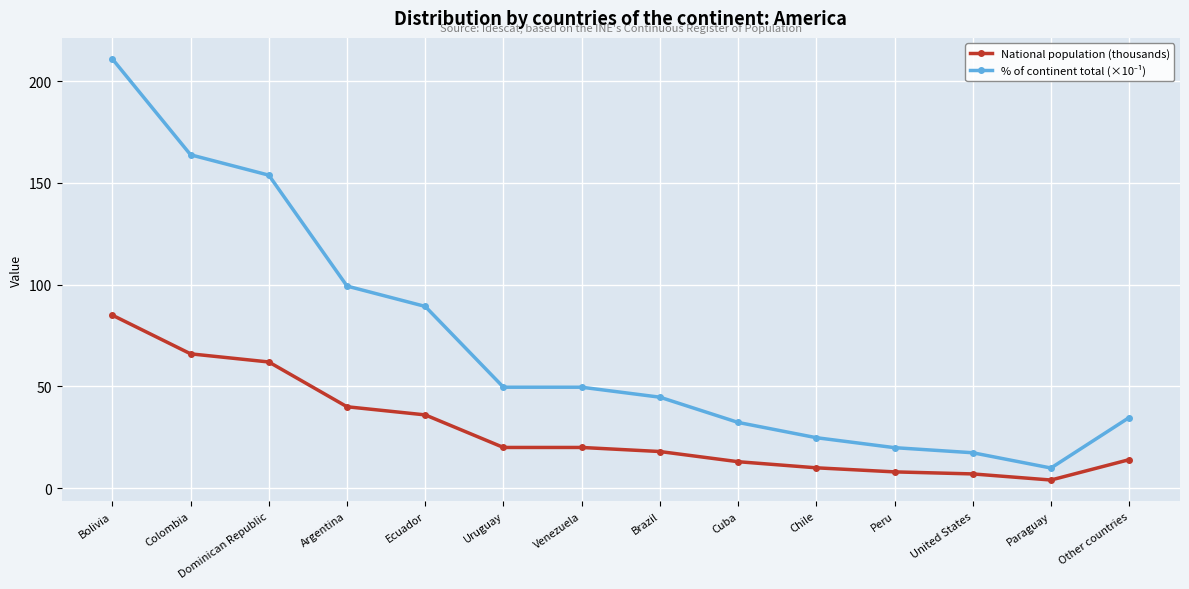

What is the sum of the National population (thousands) values at Venezuela and Other countries?

34.0